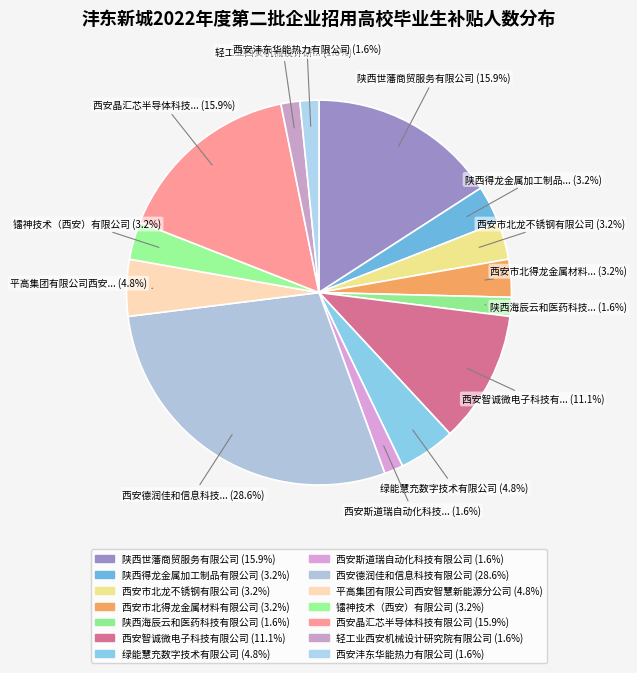

True or false: 西安沣东华能热力有限公司 accounts for 2% of the total.

True